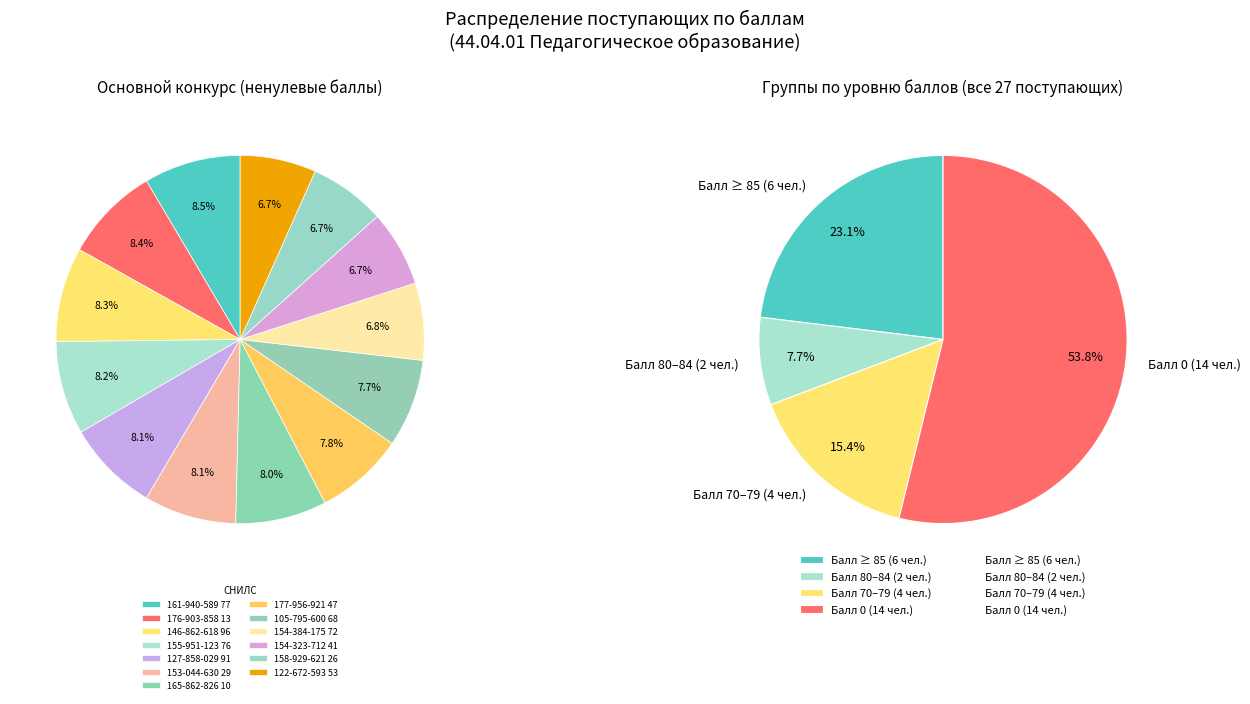

What percentage is the 154-384-175 72 slice, to the nearest percent?

7%